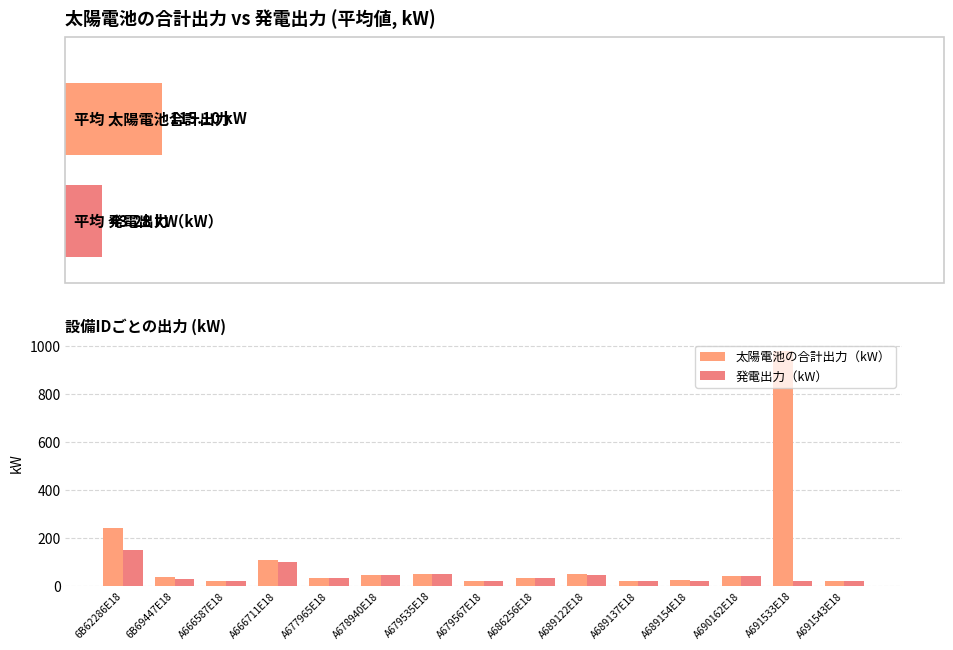

Is the value of 太陽電池の合計出力（kW） at A691543E18 greater than the value of 発電出力（kW） at 6B69447E18?

No